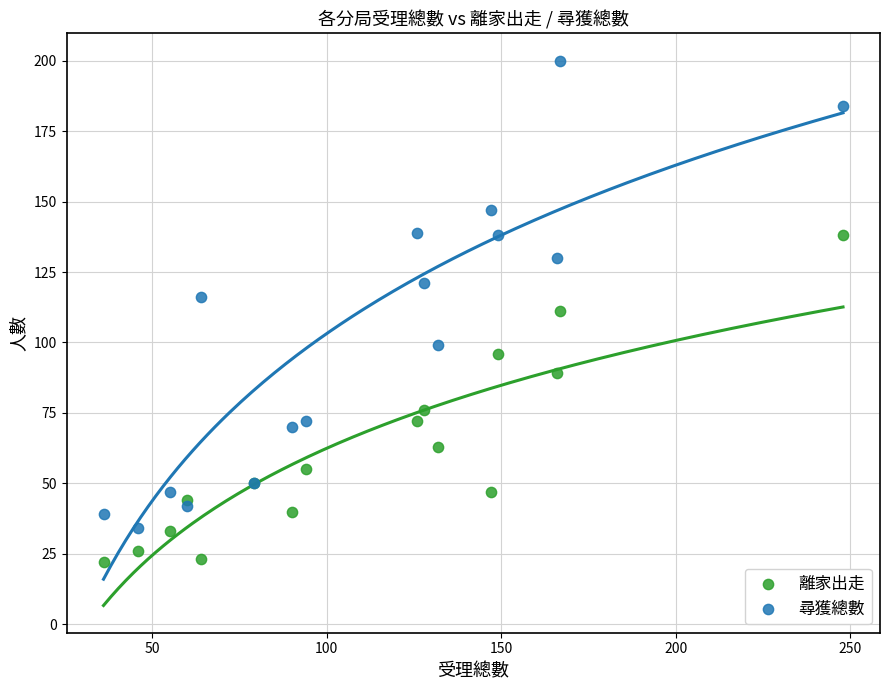

Which series reaches the minimum Y coordinate?

離家出走